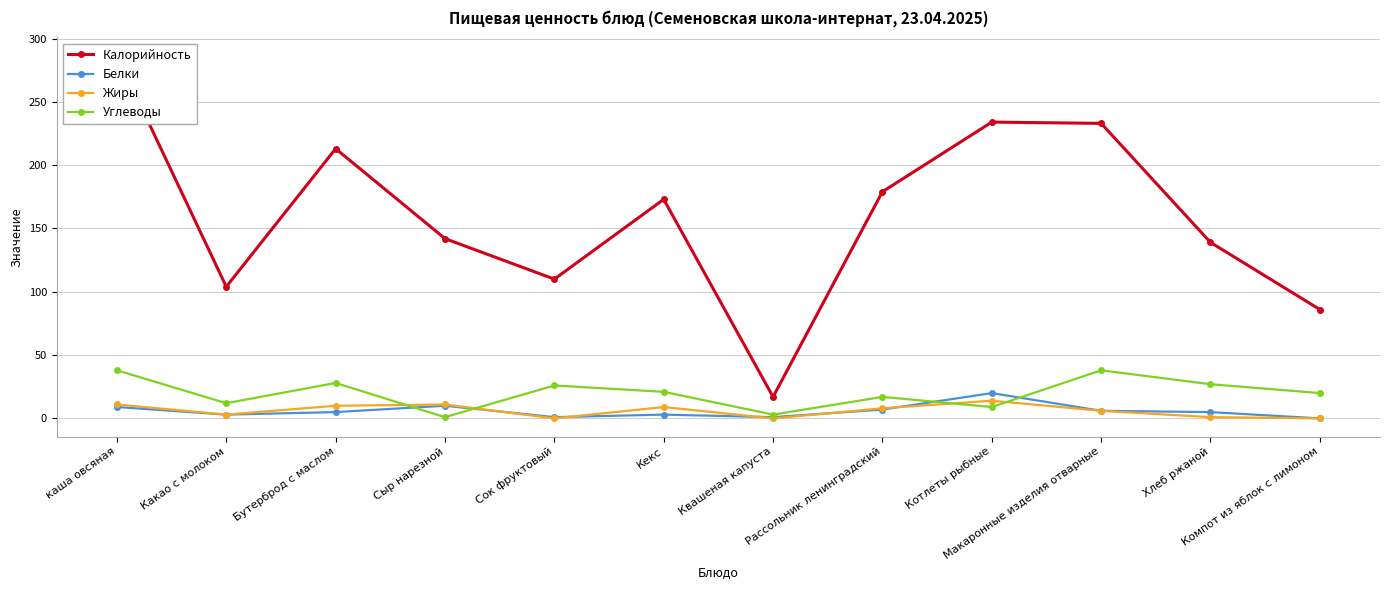

What is the difference between the maximum and minimum values in the Калорийность series?

269.6